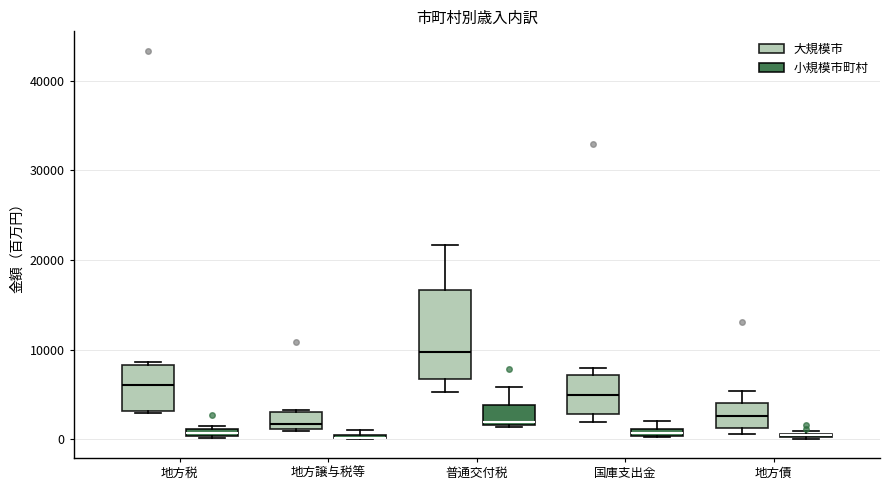

Which box is the tallest, from its lower edge to its upper edge?

普通交付税 (大規模市)